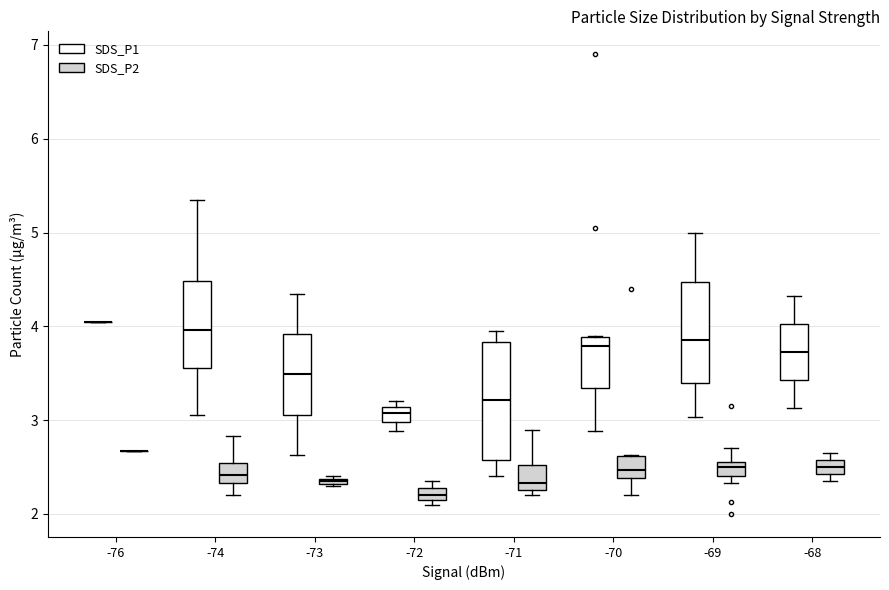

Where does the median line of the box for -73 (SDS_P1) sit on the y-axis? The values are not printed on the chart, so give them approximately, as read against the axis.

3.5